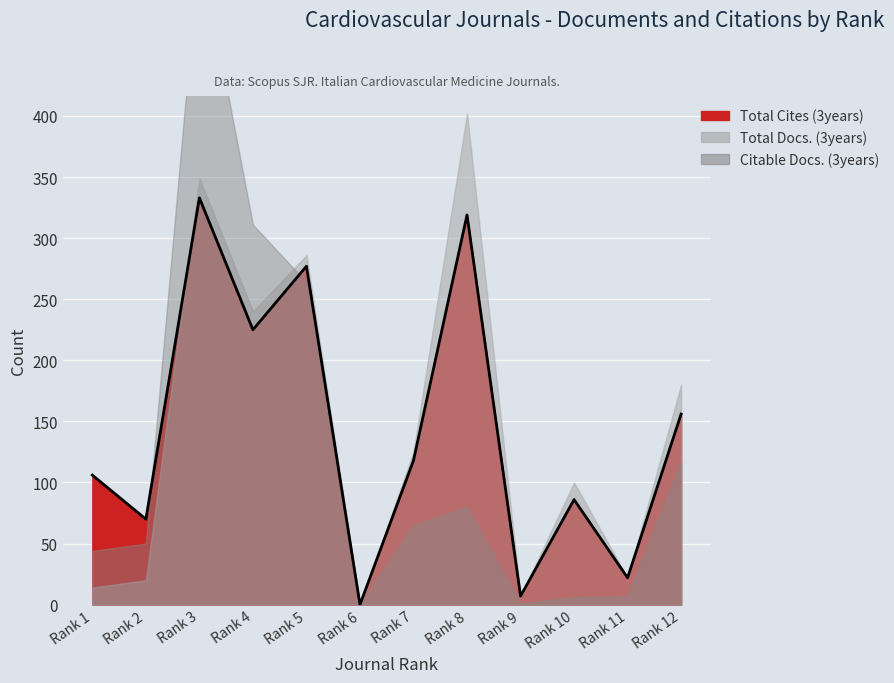

How many categories are shown in the chart?

12